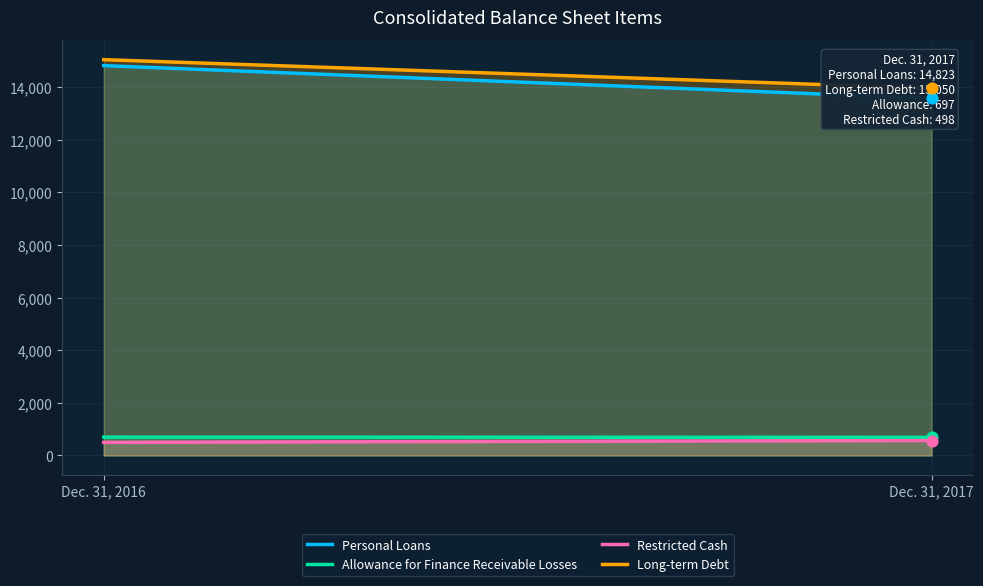

Is the value of Allowance for Finance Receivable Losses at Dec. 31, 2016 greater than the value of Restricted Cash at Dec. 31, 2017?

Yes